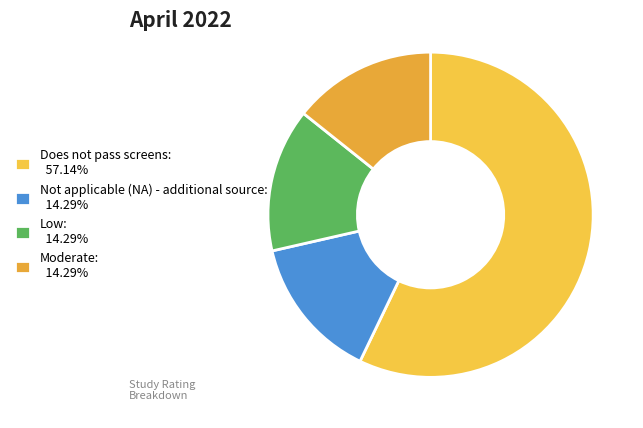

Is there any slice that represents more than half of the pie?

Yes